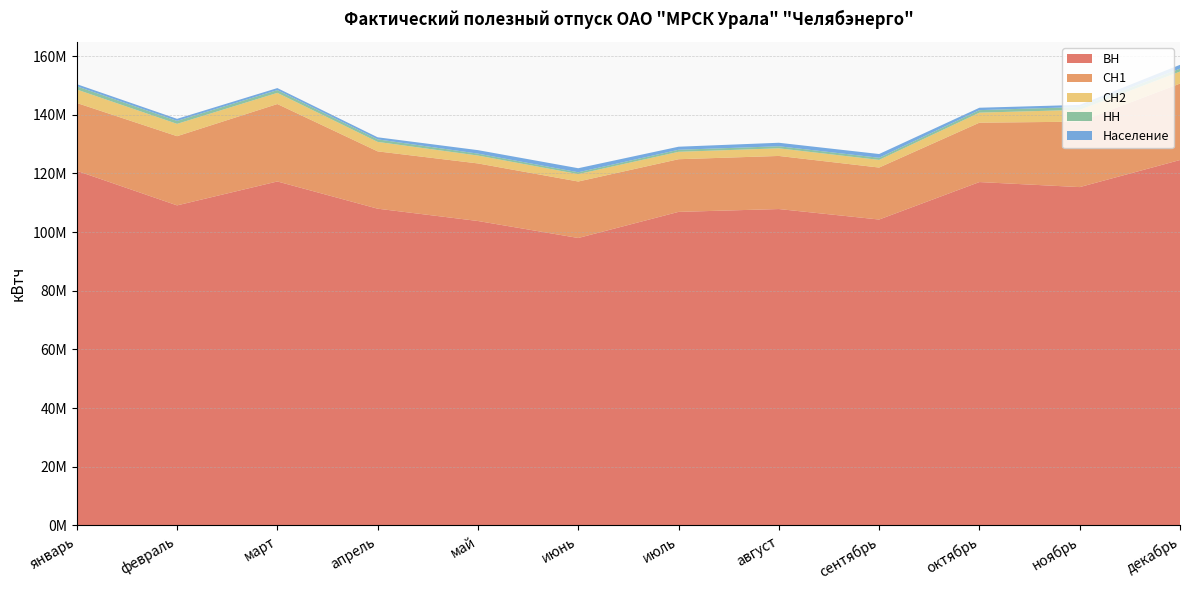

Reading right to left, transcribe all the data shown in this chart.

ВН: 124556030	115320287	117040063	104264290	107841099	106870636	97970253	103762547	107960880	117242274	109086607	120880265
СН1: 26049910	22310279	20248195	17724255	18099970	17957225	19255607	19628739	19542815	26401578	23594024	23126117
СН2: 4108082	4022335	3417889	2609487	2603389	2522508	2527392	2688861	3227774	3812538	4201058	4589408
НН: 1000664	979892	856690	725547	700151	698678	623280	653975	864021	931836	1016249	1105674
Население: 1285174	714998	816209	1275663	1192503	1041267	1382274	1189206	707397	692807	697184	714596